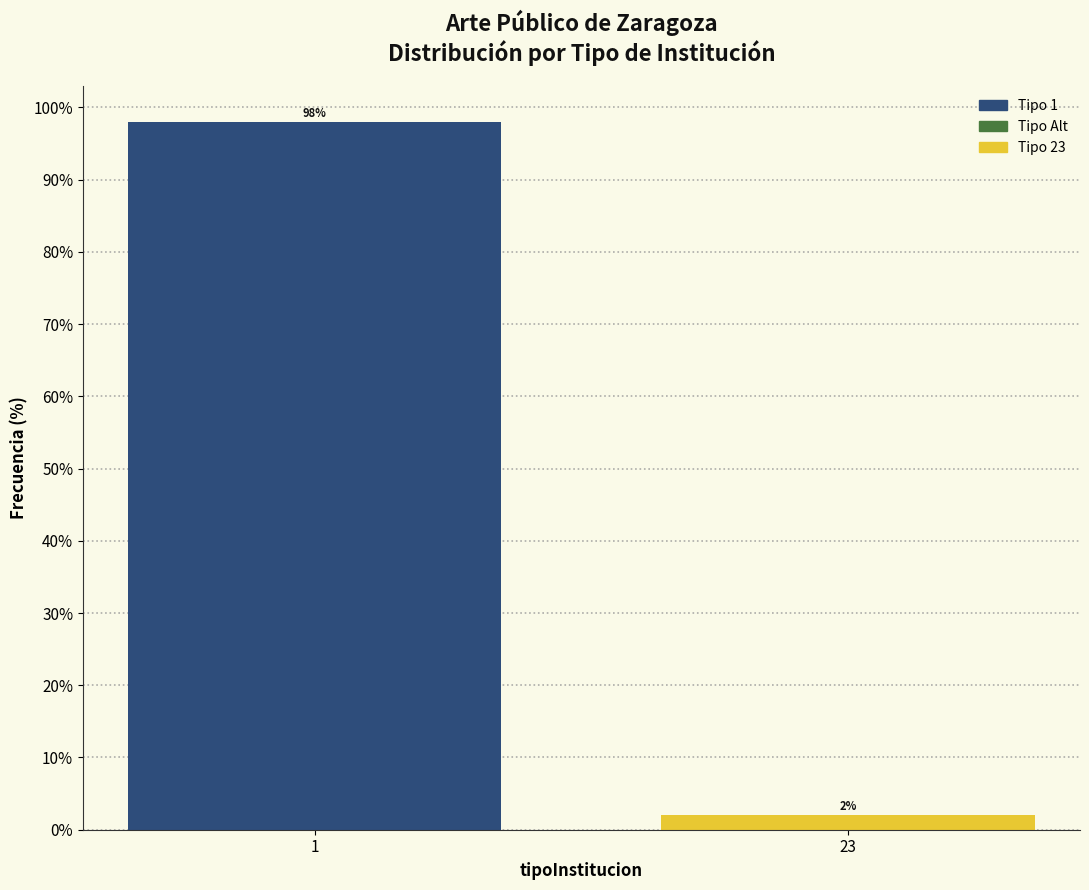

Reading right to left, list all the values displayed in this chart.

2	98